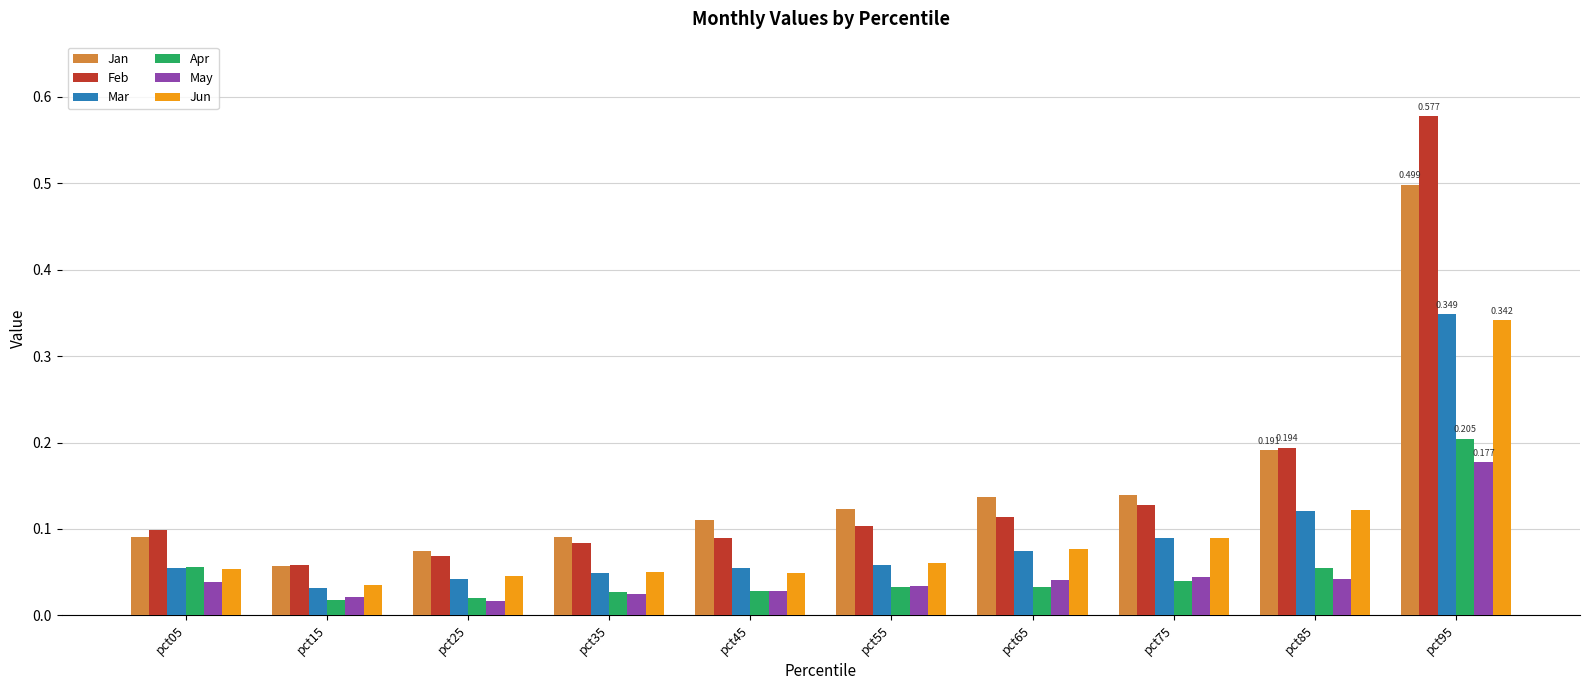

How many bars are there in each group?

6